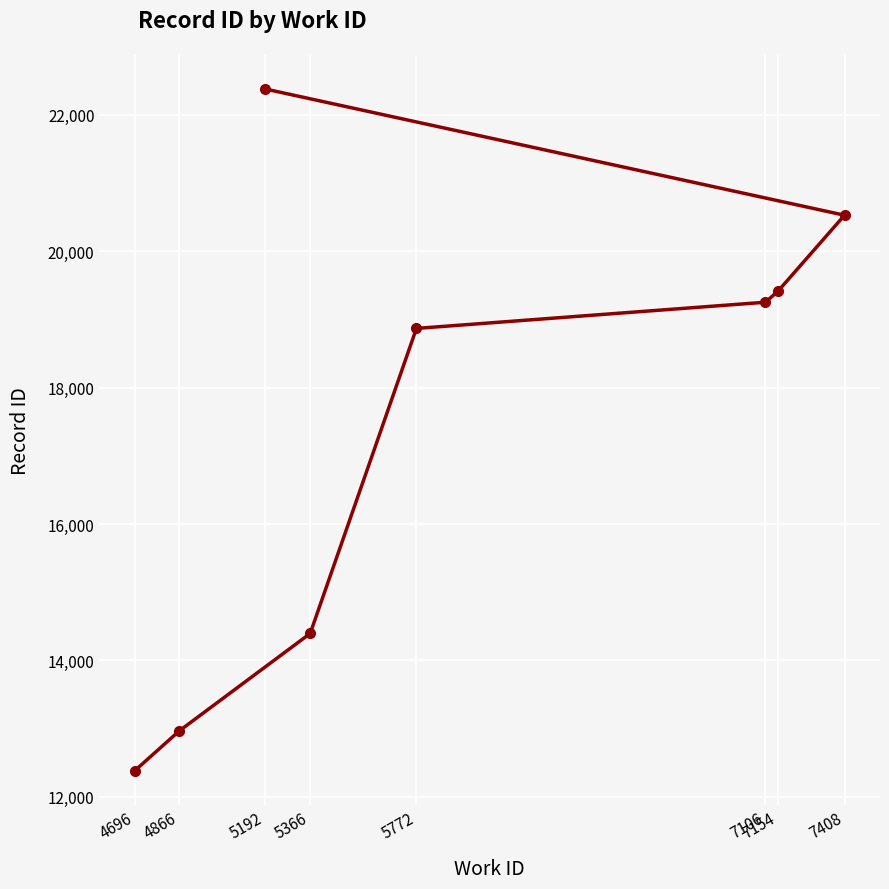

Which has a higher value, 7154 or 5192?

5192